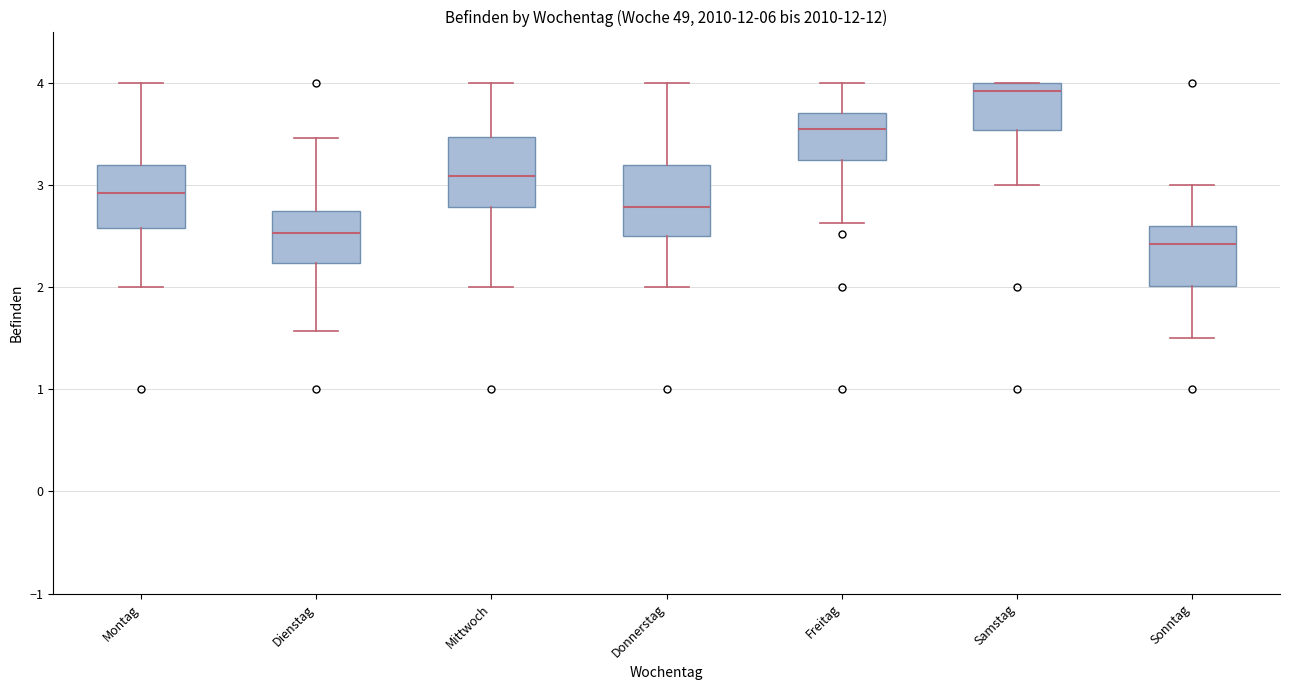

Reading left to right, transcribe this box plot: for each box, give where its median line is, the range the box spans, and where its two whiskers end, as read against the y-axis. The values are not printed on the chart, so give them approximately, as read against the axis.

Montag: median 2.9, box 2.6 to 3.2, whiskers 2.0 to 4.0
Dienstag: median 2.5, box 2.2 to 2.7, whiskers 1.6 to 3.5
Mittwoch: median 3.1, box 2.8 to 3.5, whiskers 2.0 to 4.0
Donnerstag: median 2.8, box 2.5 to 3.2, whiskers 2.0 to 4.0
Freitag: median 3.6, box 3.2 to 3.7, whiskers 2.6 to 4.0
Samstag: median 3.9, box 3.5 to 4.0, whiskers 3.0 to 4.0
Sonntag: median 2.4, box 2.0 to 2.6, whiskers 1.5 to 3.0